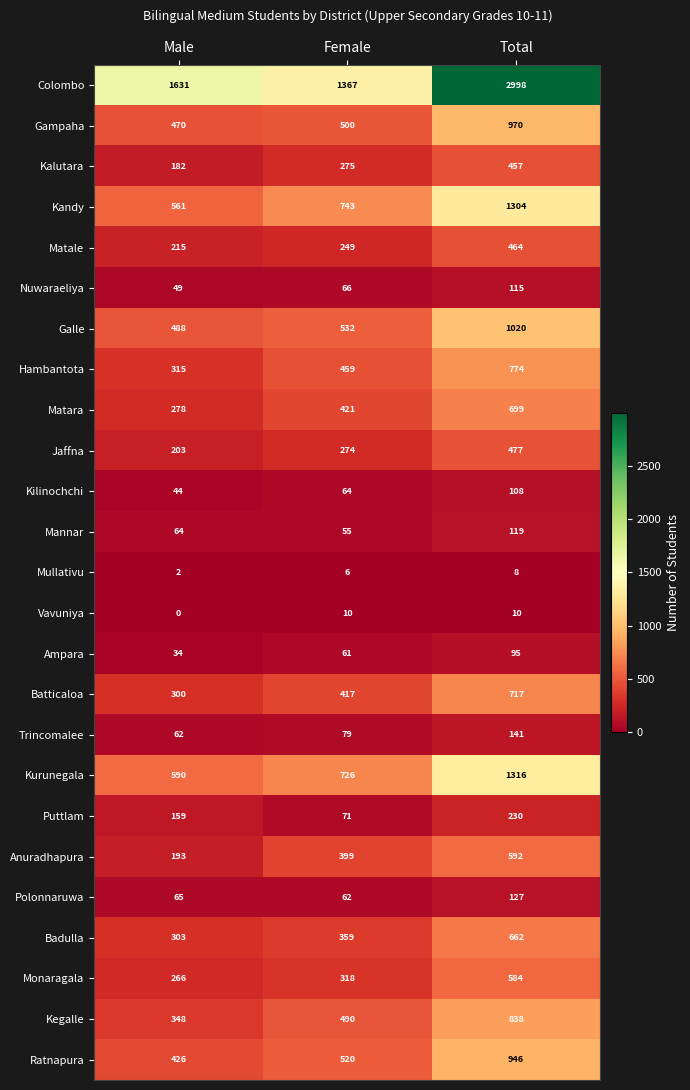

Which series has the largest range (max minus min)?

Colombo